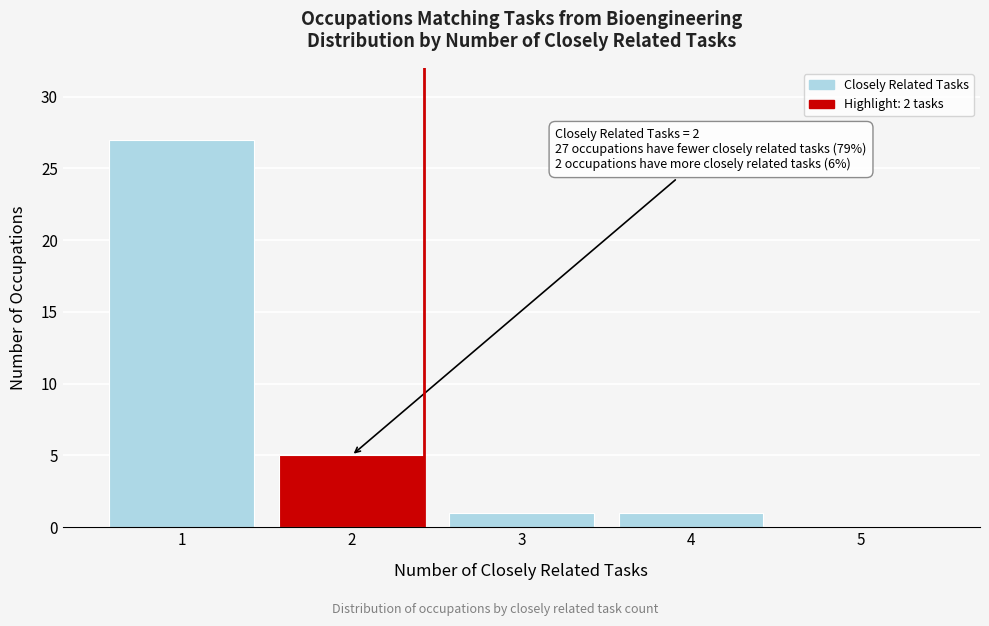

Reading left to right, extract all data points from this chart.

1=27	2=5	3=1	4=1	5=0